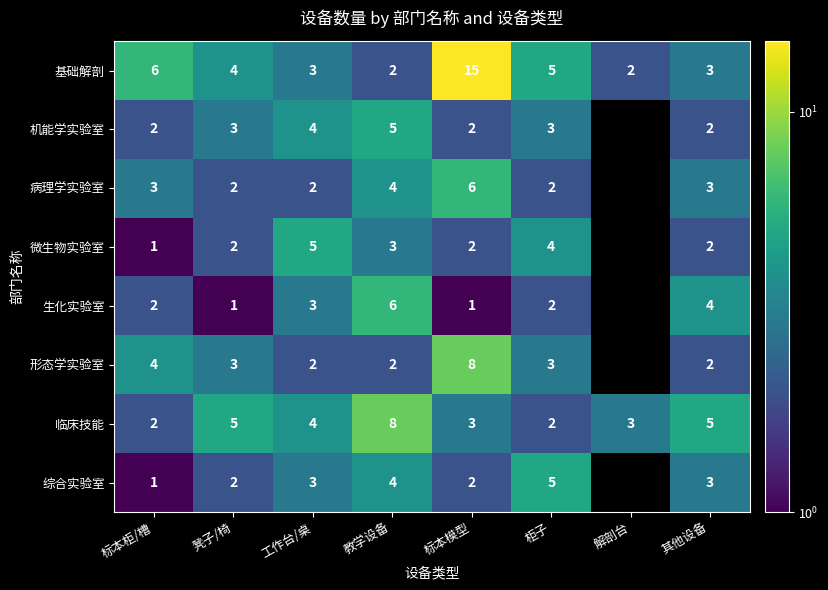

True or false: 生化实验室 has a value of 1.3 at 教学设备.

False